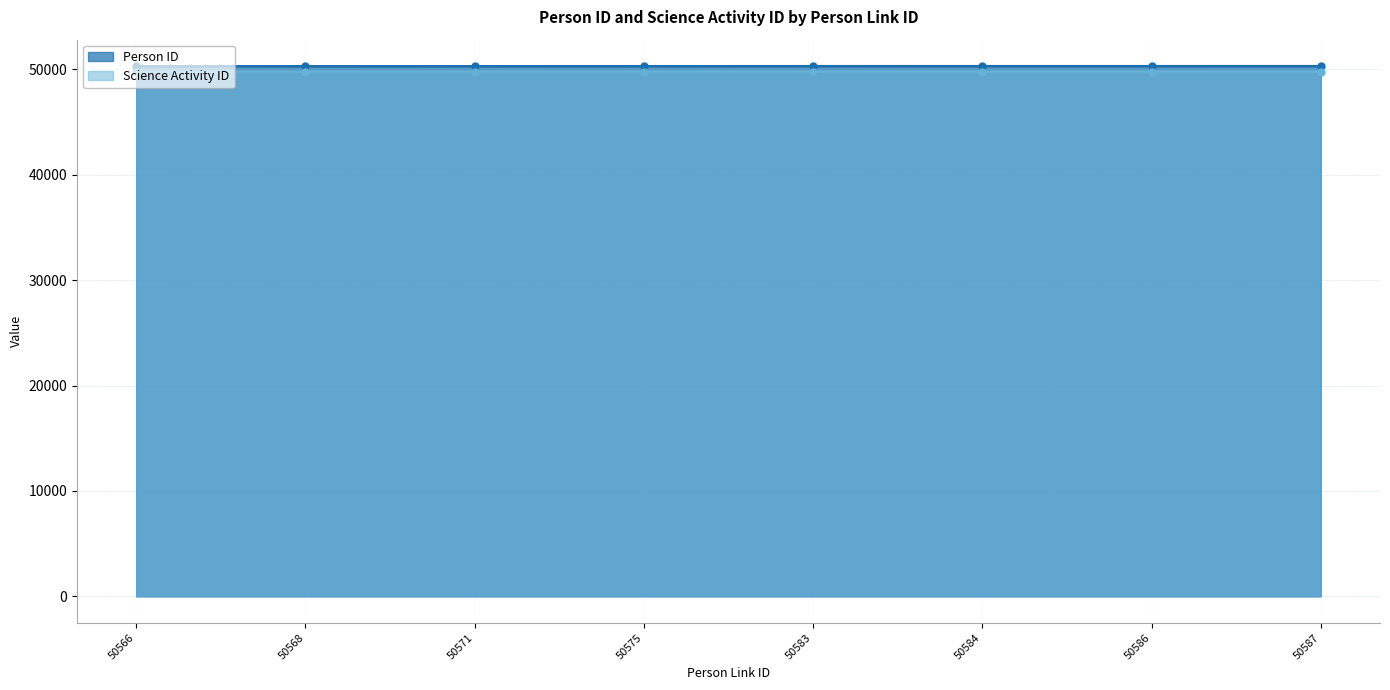

Which series has the largest range (max minus min)?

Person ID